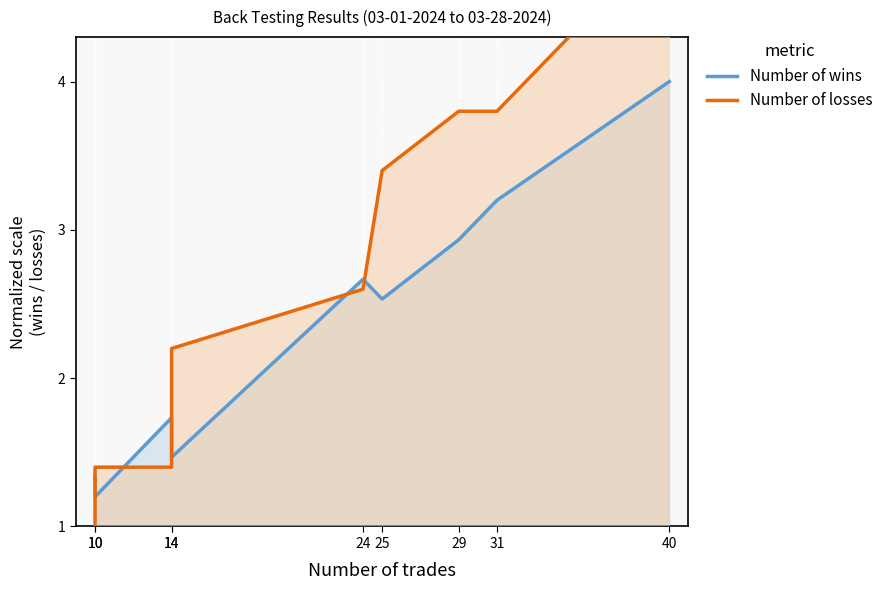

Between 40 and 31, which is larger?

40